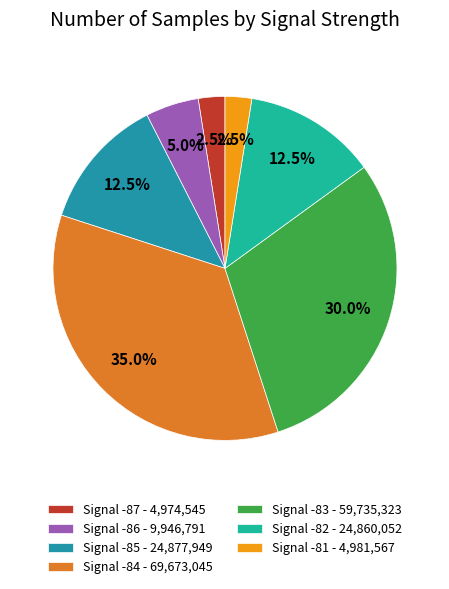

How many segments does this pie chart have?

7